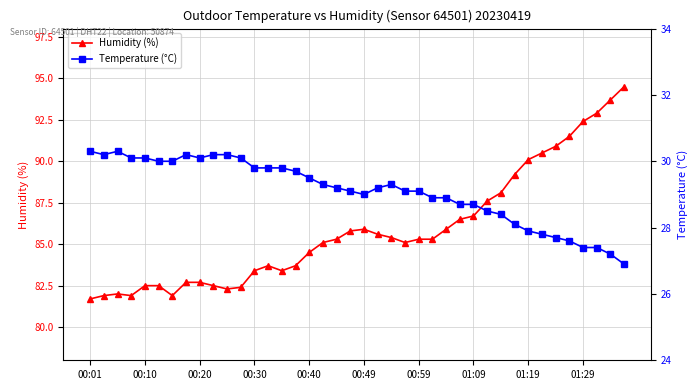

Reading left to right, transcribe all the data shown in this chart.

Humidity (%): 81.7	81.9	82.0	81.9	82.5	82.5	81.9	82.7	82.7	82.5	82.3	82.4	83.4	83.7	83.4	83.7	84.5	85.1	85.3	85.8	85.9	85.6	85.4	85.1	85.3	85.3	85.9	86.5	86.7	87.6	88.1	89.2	90.1	90.5	90.9	91.5	92.4	92.9	93.7	94.5
Temperature (°C): 30.3	30.2	30.3	30.1	30.1	30.0	30.0	30.2	30.1	30.2	30.2	30.1	29.8	29.8	29.8	29.7	29.5	29.3	29.2	29.1	29.0	29.2	29.3	29.1	29.1	28.9	28.9	28.7	28.7	28.5	28.4	28.1	27.9	27.8	27.7	27.6	27.4	27.4	27.2	26.9